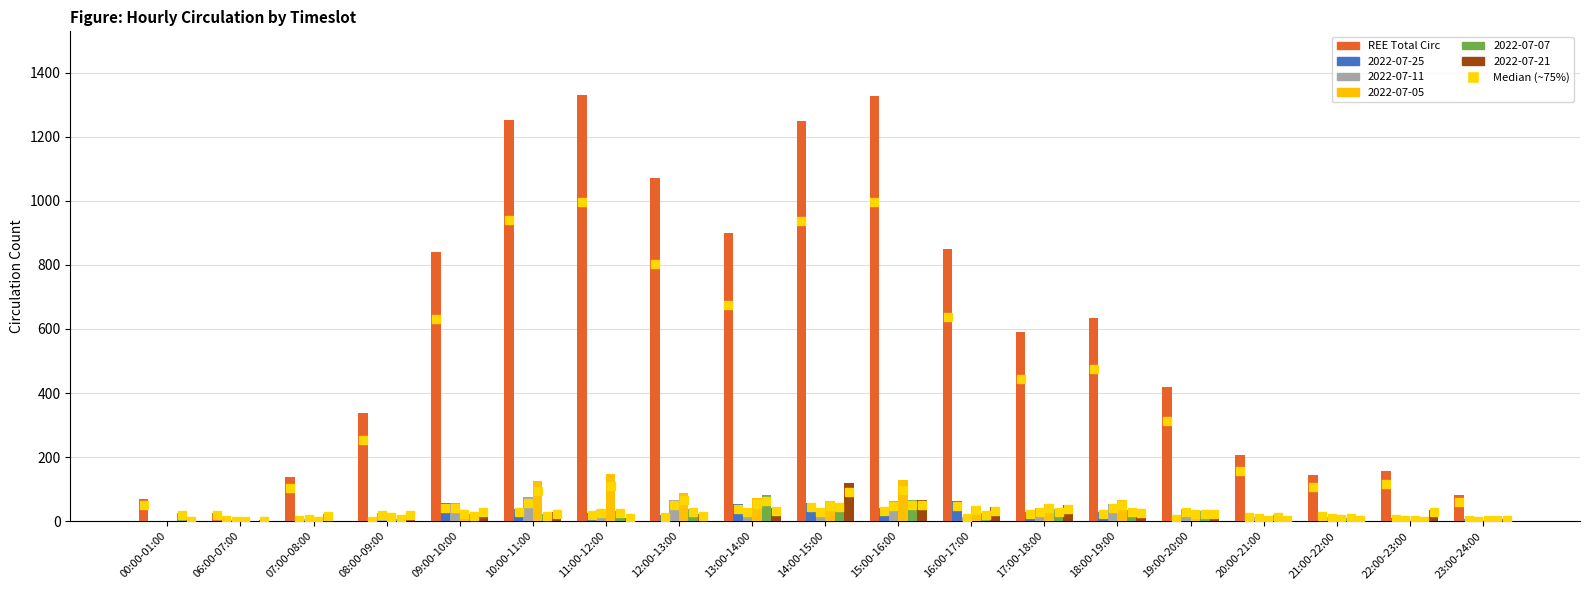

At which label is REE Total Circ closest to 677?

18:00-19:00